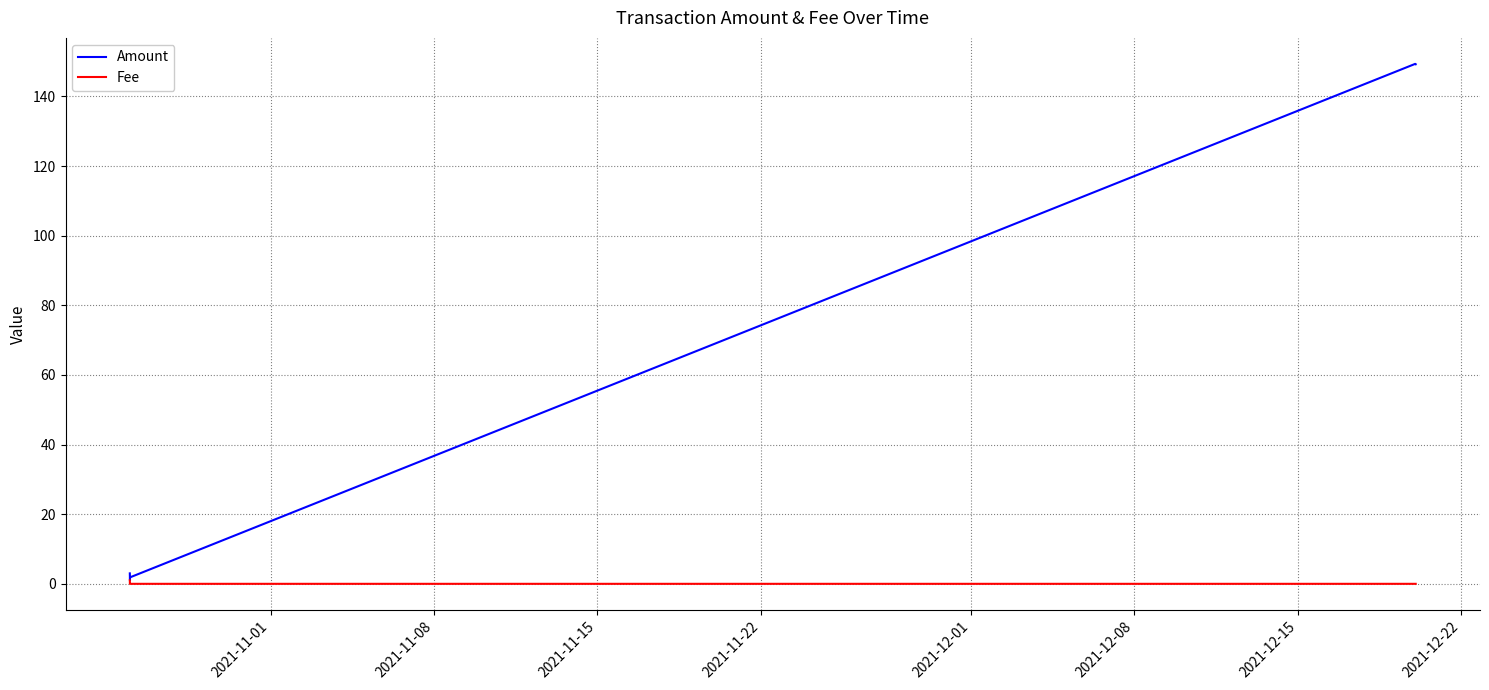

Which series has the largest range (max minus min)?

Amount